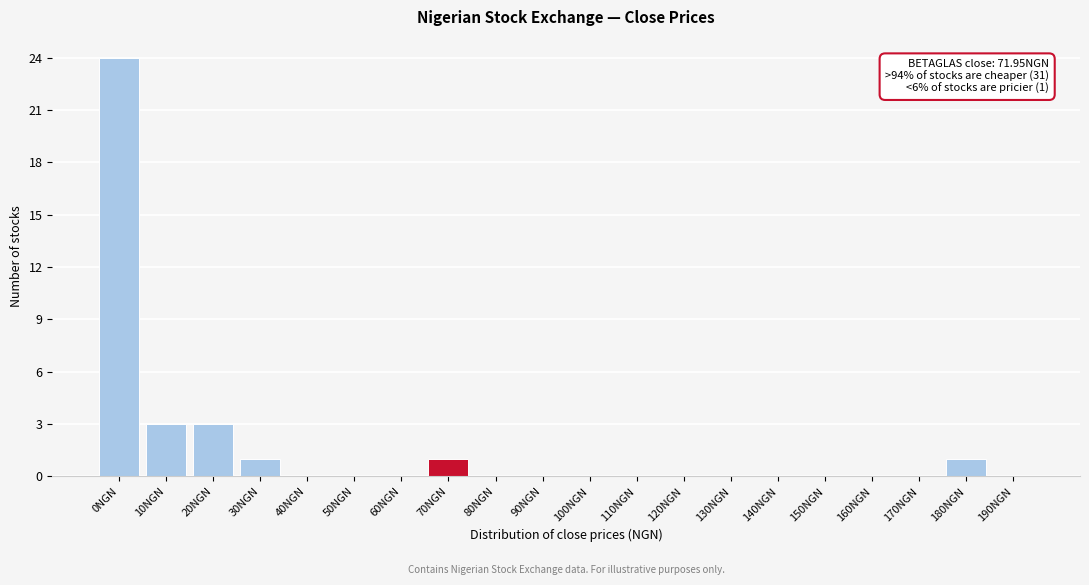

Reading left to right, transcribe all the data shown in this chart.

0NGN=24	10NGN=3	20NGN=3	30NGN=1	40NGN=0	50NGN=0	60NGN=0	70NGN=1	80NGN=0	90NGN=0	100NGN=0	110NGN=0	120NGN=0	130NGN=0	140NGN=0	150NGN=0	160NGN=0	170NGN=0	180NGN=1	190NGN=0